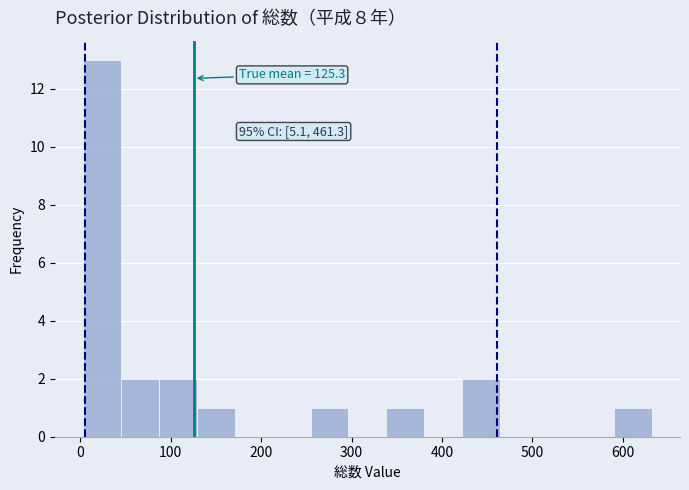

Over which range of the x-axis is the bar tallest?

0 to 40